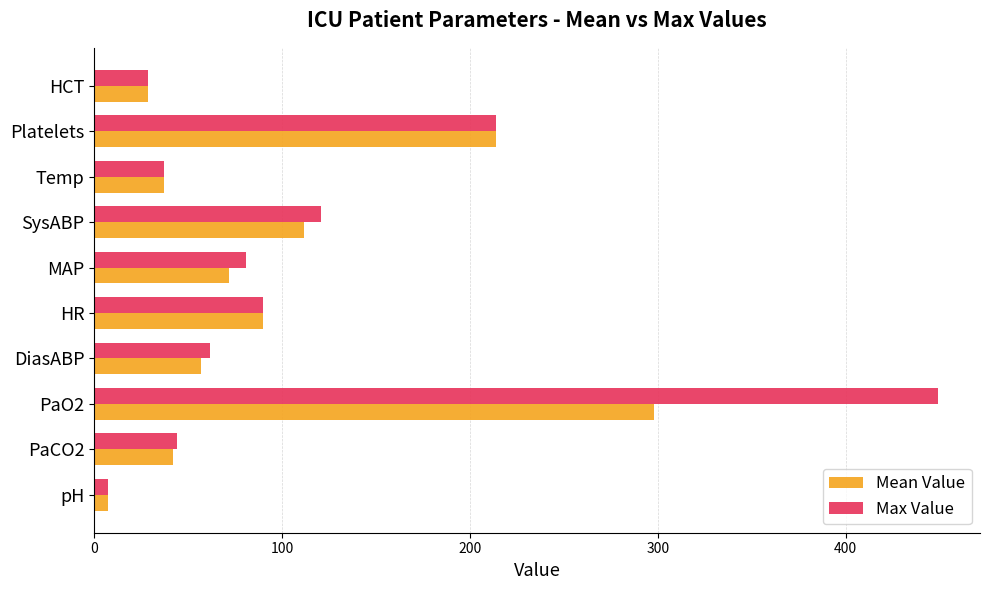

Rank the categories by Mean Value value from lowest to highest.

pH, HCT, Temp, PaCO2, DiasABP, MAP, HR, SysABP, Platelets, PaO2